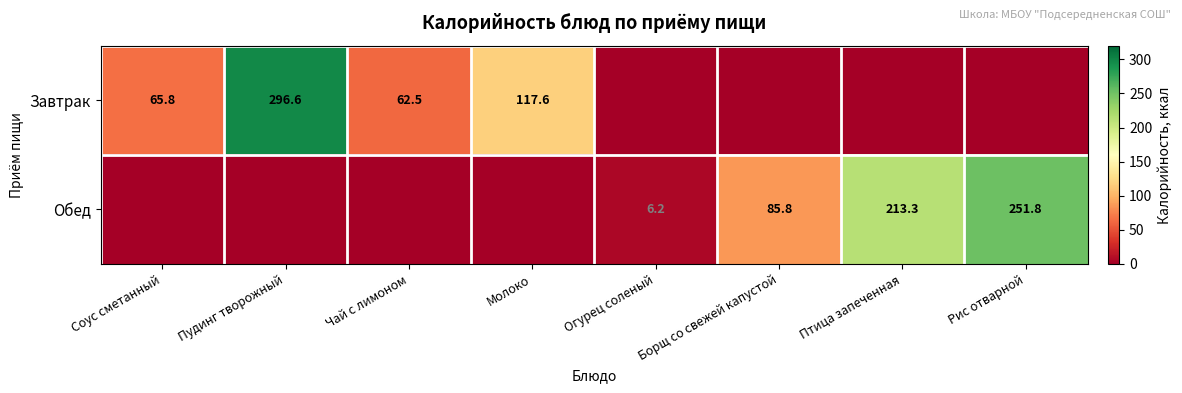

Between Огурец соленый and Борщ со свежей капустой, which is larger?

Огурец соленый